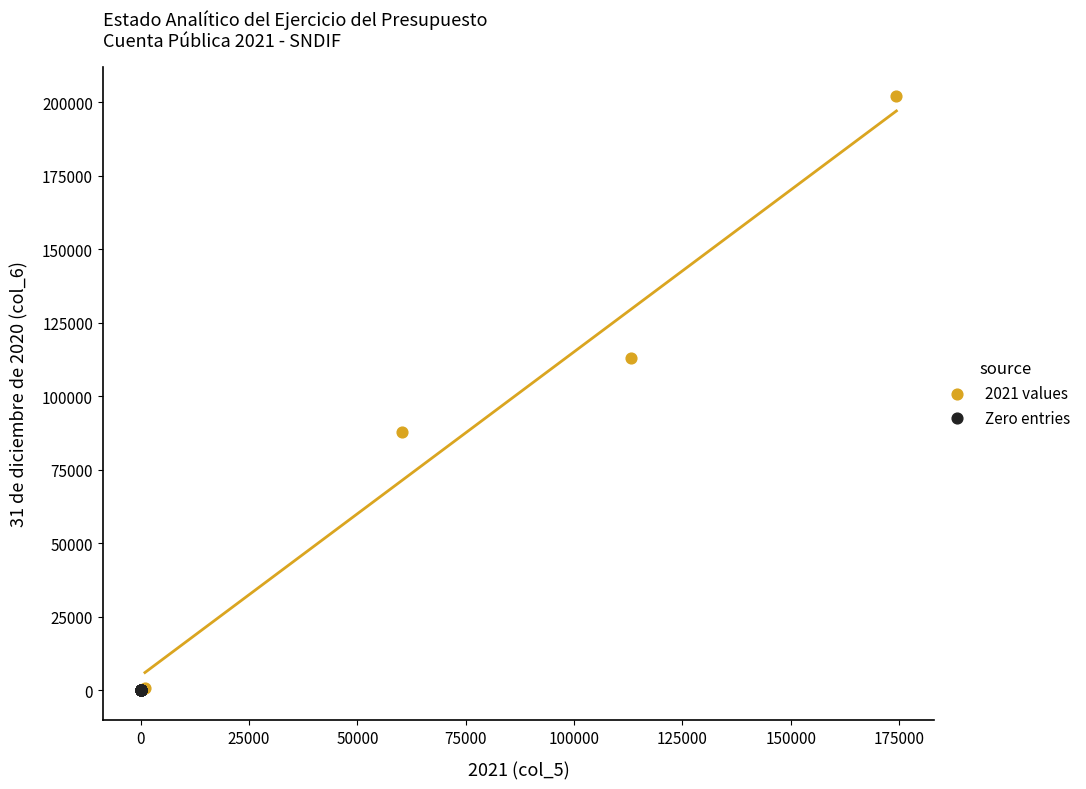

Which series contains the highest Y value?

2021 values